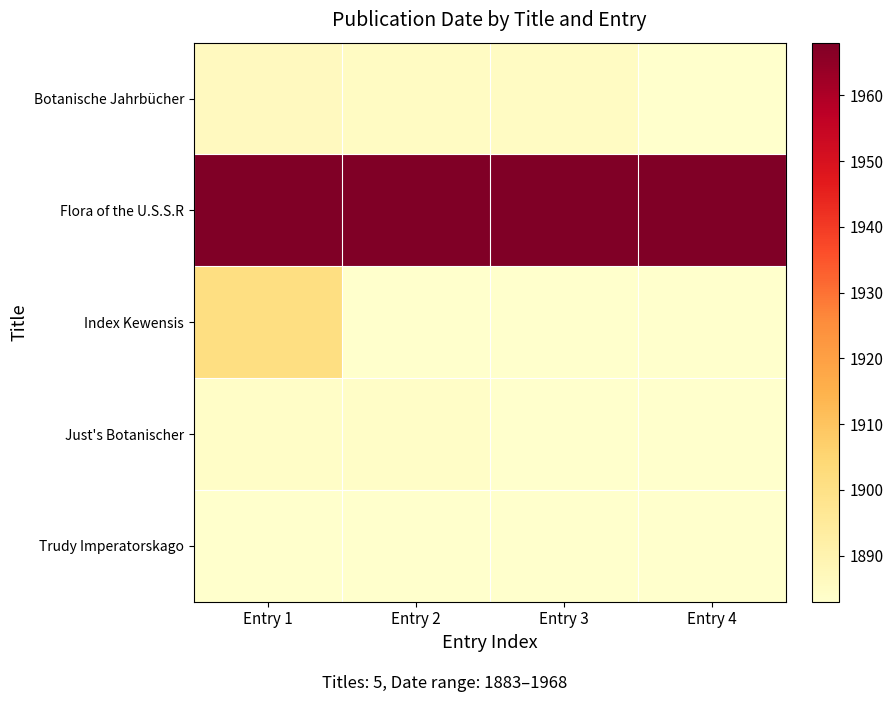

What is the spread (max minus min) of values at Entry 2?

85